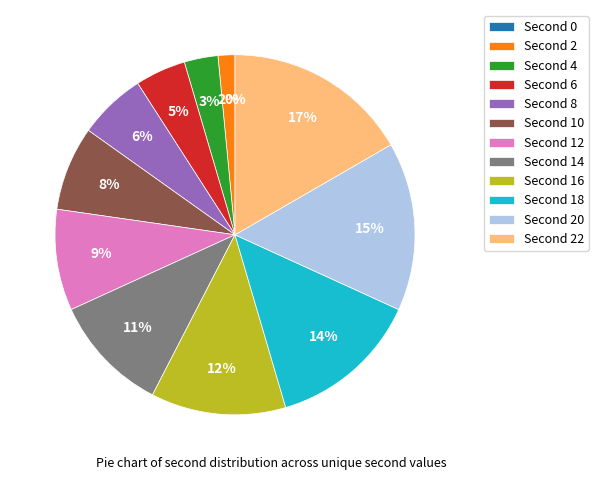

Which slice is the largest?

22